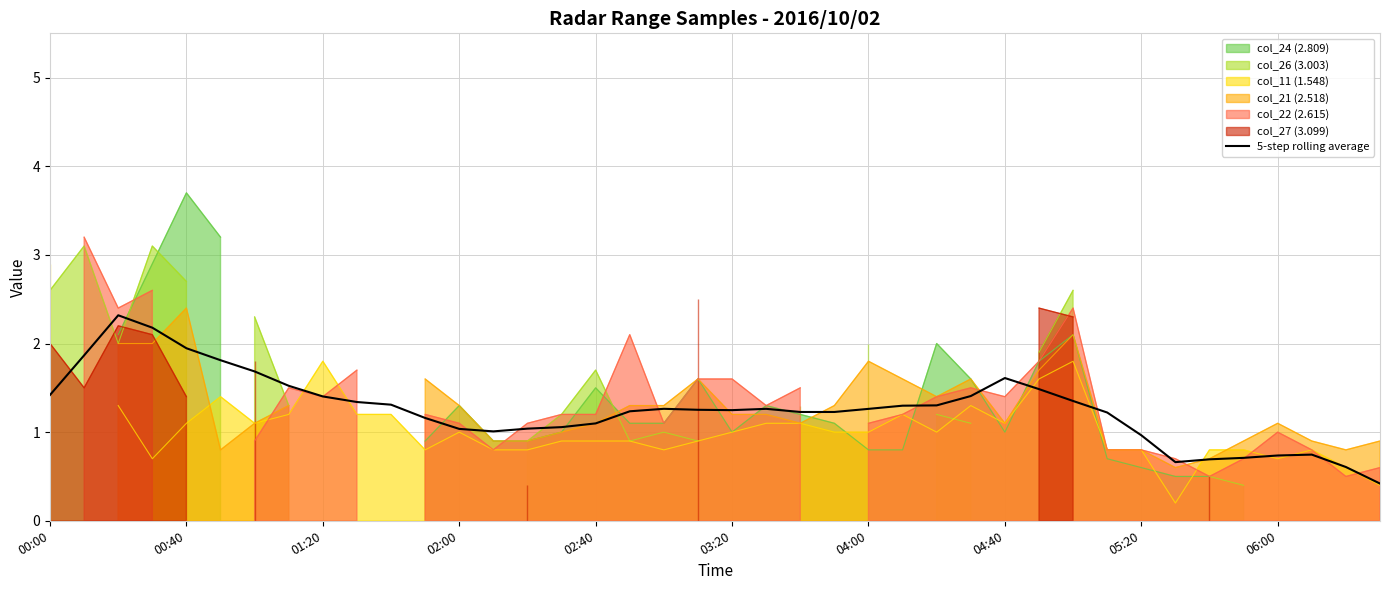

What is the highest value of the 5-step rolling average series?

2.3